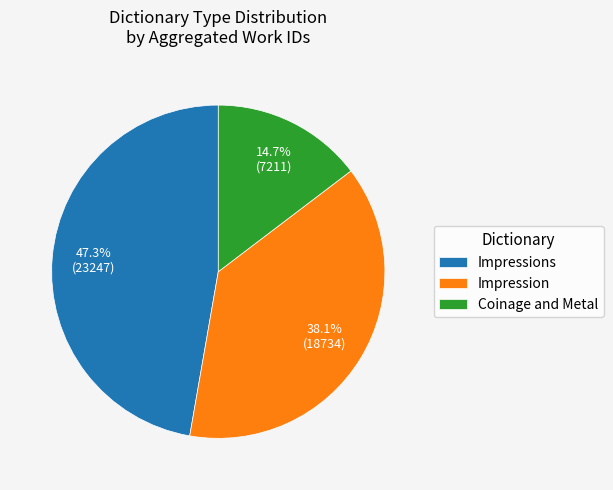

What percentage is NOT represented by Coinage and Metal?

85.3%